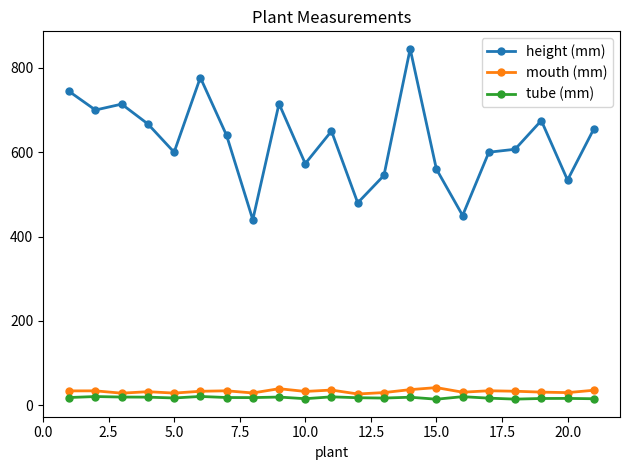

True or false: height (mm) and tube (mm) intersect in this chart.

False